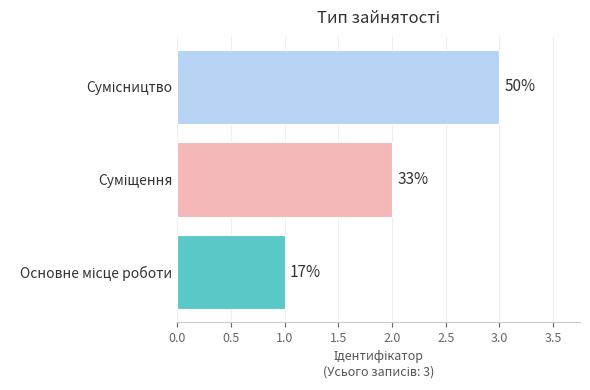

Does the chart contain any negative values?

No